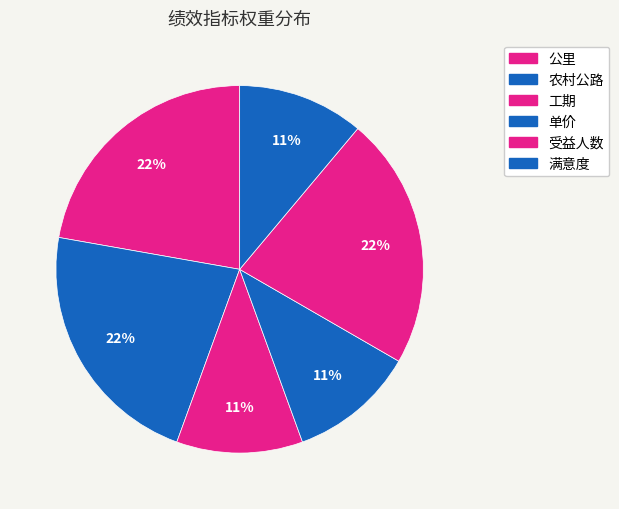

How many slices are in this pie chart?

6